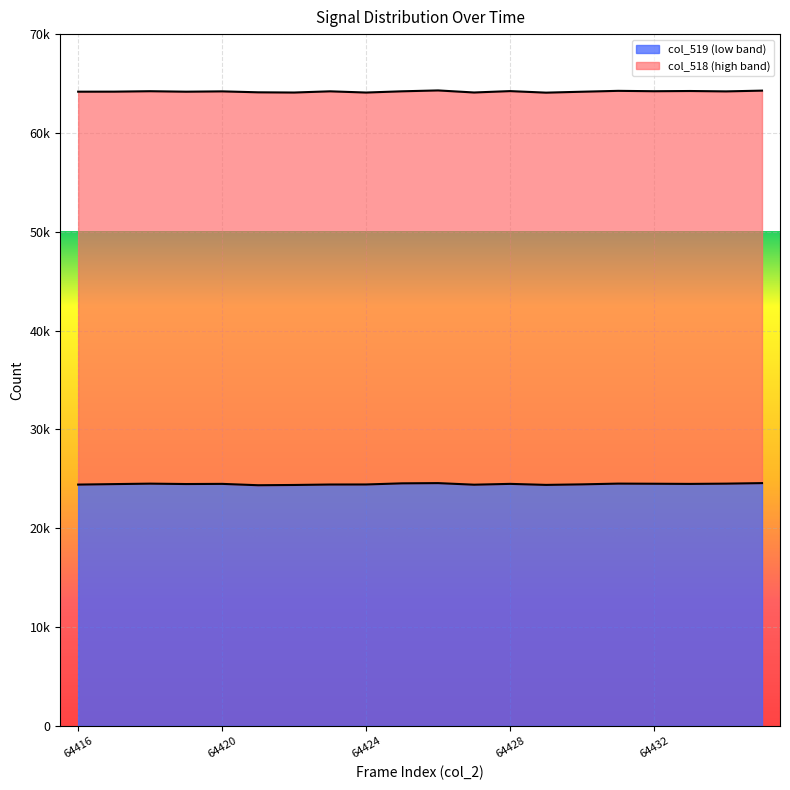

Which has a higher value, 64417 or 64419?

64419